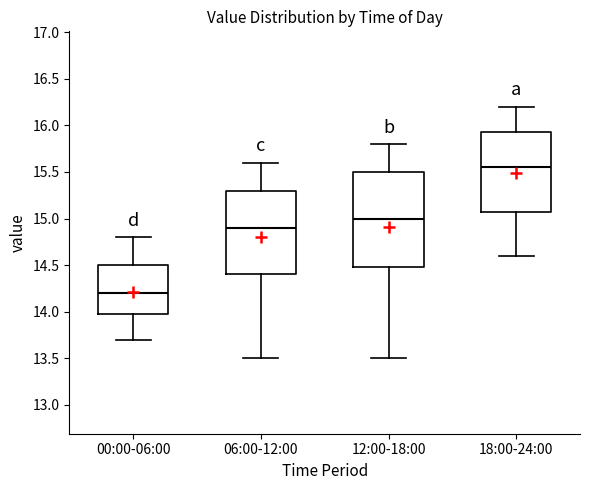

Where does the median line of the box for 00:00-06:00 sit on the y-axis? The values are not printed on the chart, so give them approximately, as read against the axis.

14.20